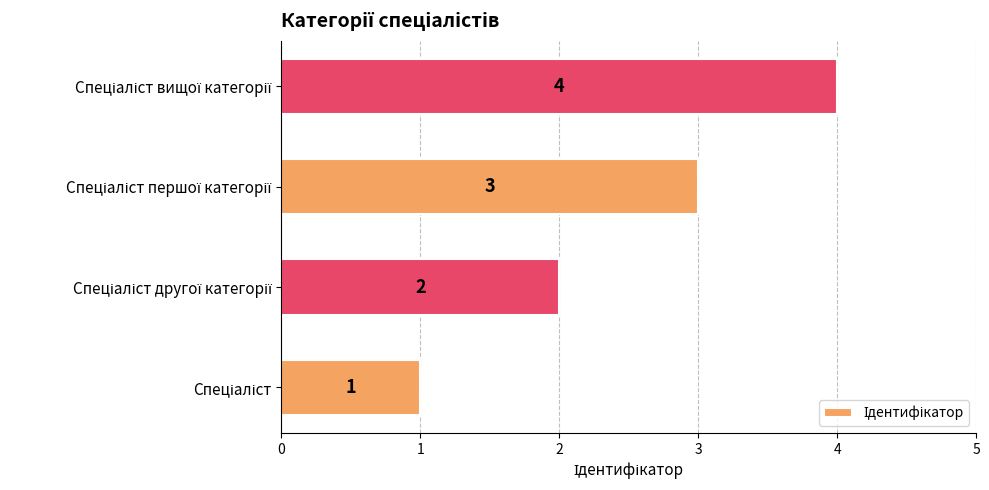

What is the maximum value shown in the chart?

4